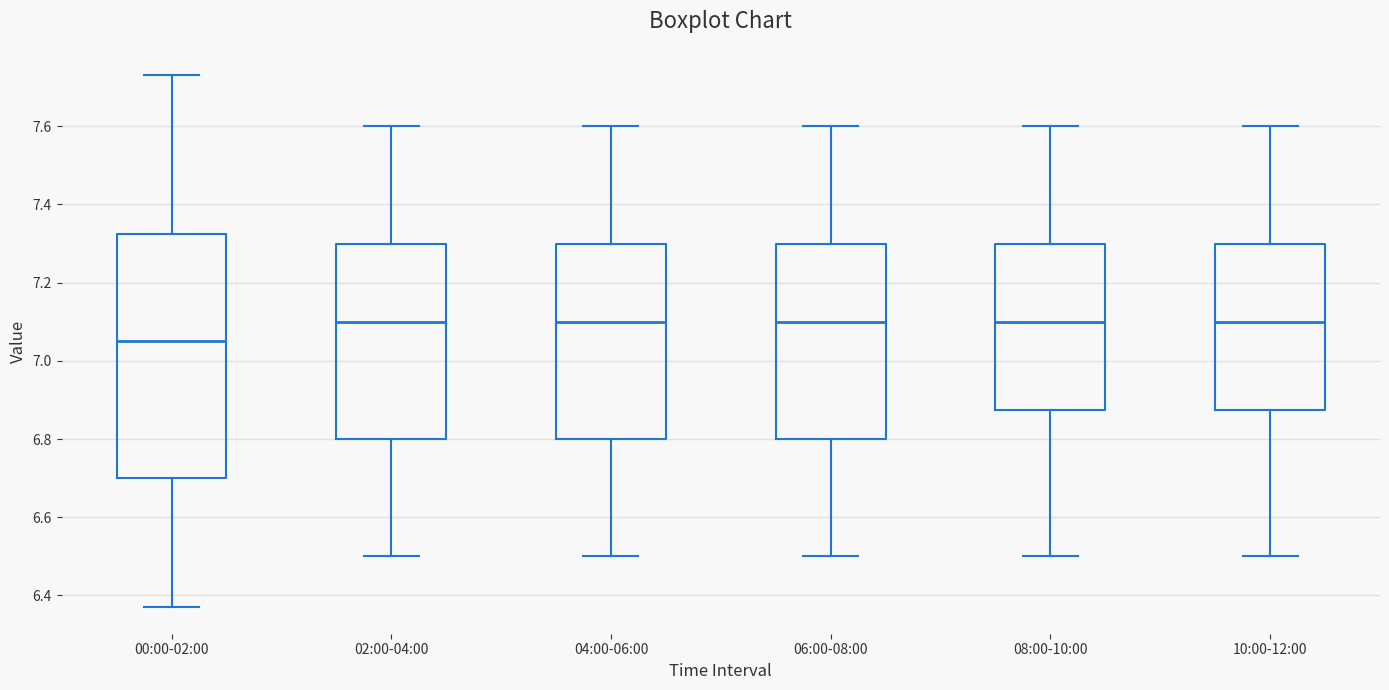

Which box is the tallest, from its lower edge to its upper edge?

00:00-02:00